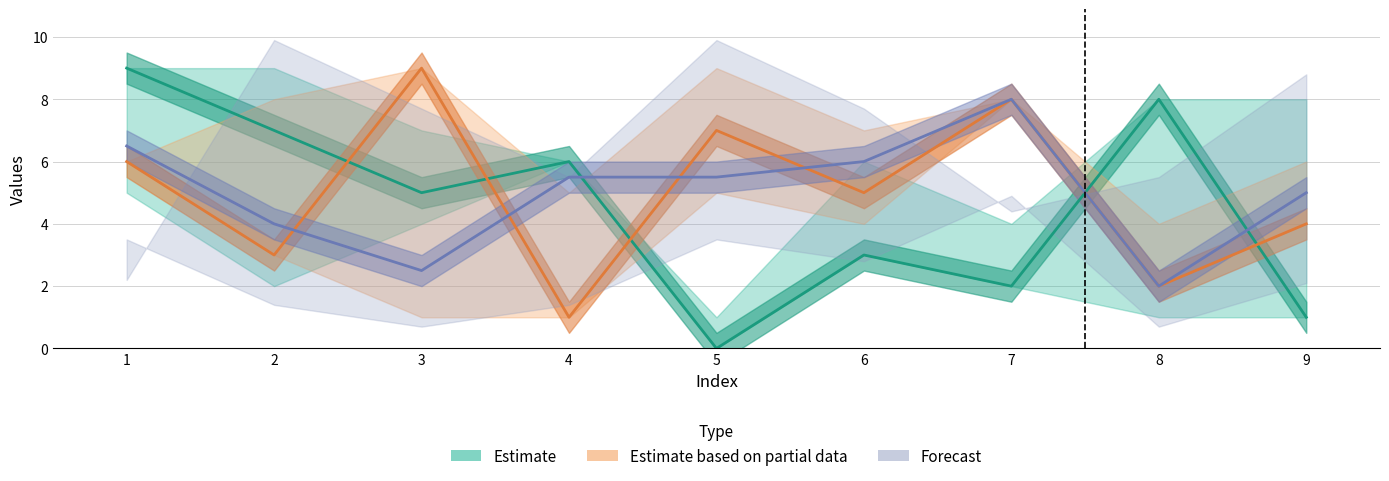

At 1, list the series in order from smallest to largest.

Estimate based on partial data, Forecast, Estimate